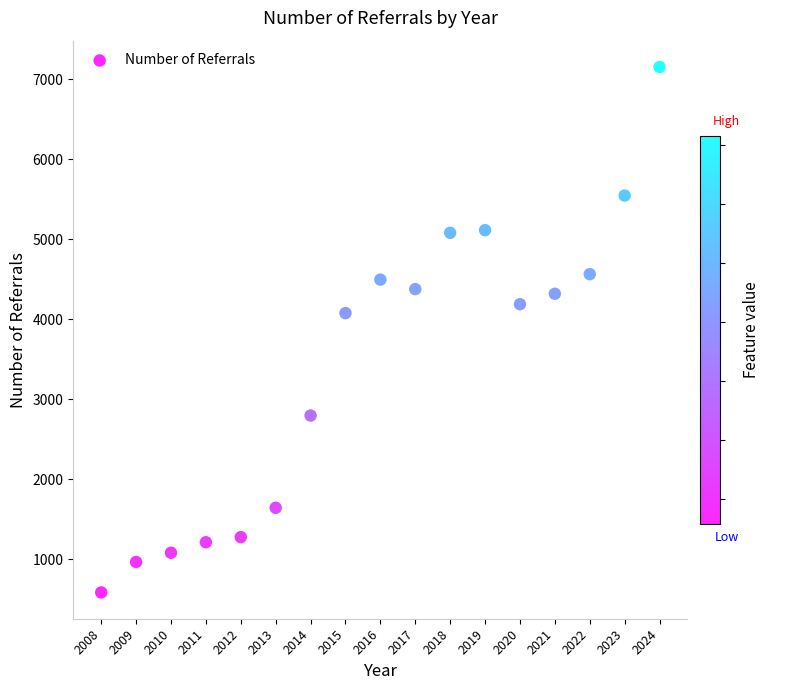

What Y value in the scatter plot is closest to 3871?

4079